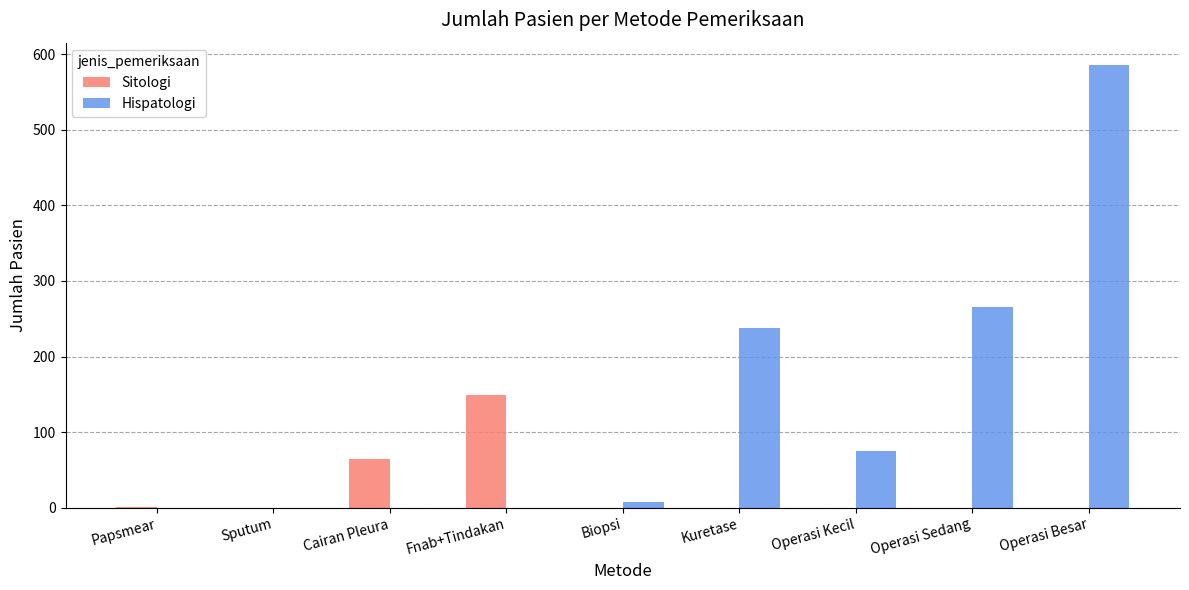

What is the total value across all series at Operasi Kecil?

75